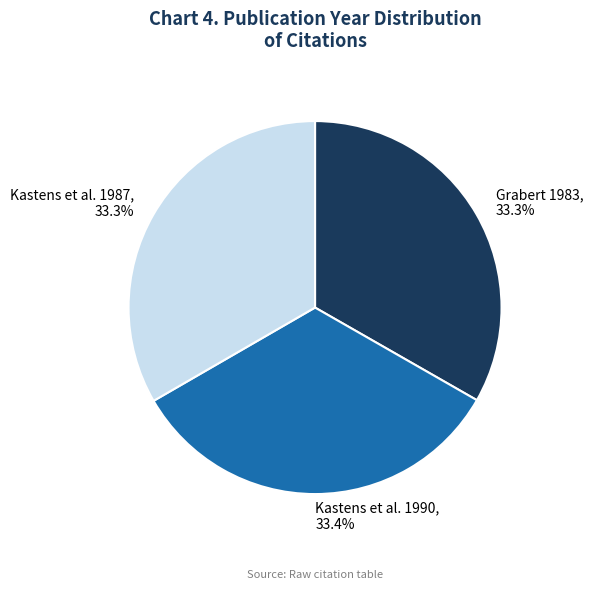

What percentage is NOT represented by Kastens et al. 1987?

66.7%